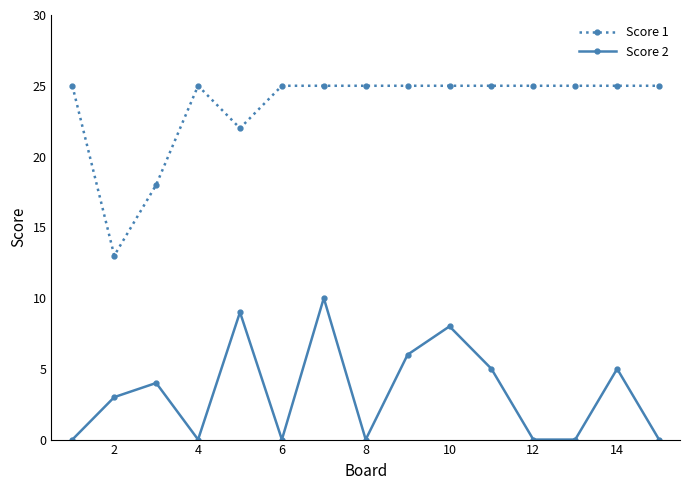

How many lines are shown in the chart?

2